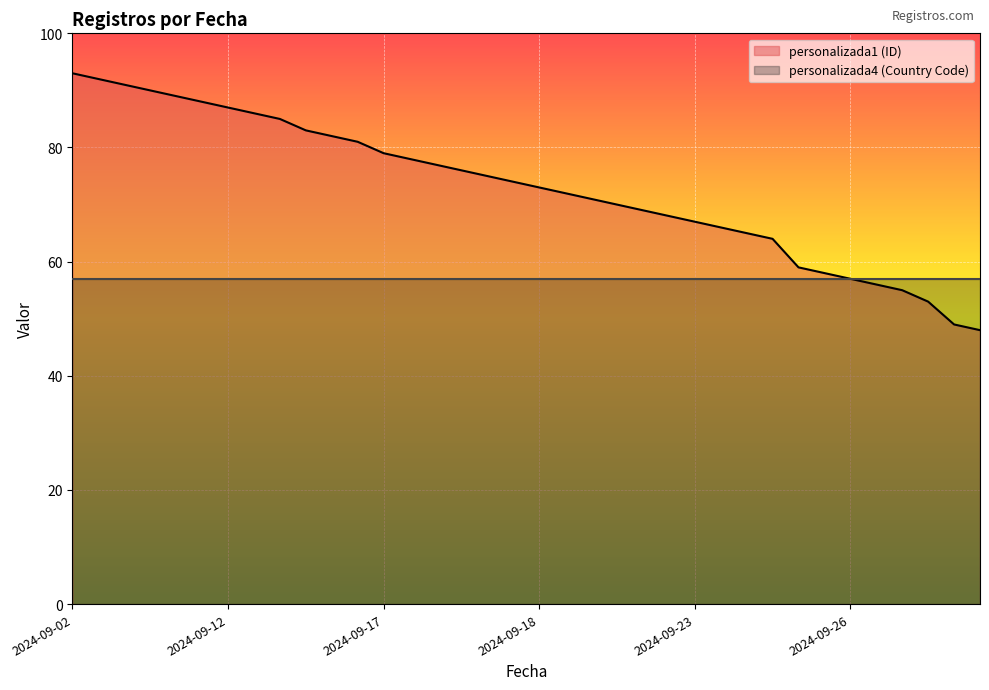

What value does the data have at 2024-09-28?

56